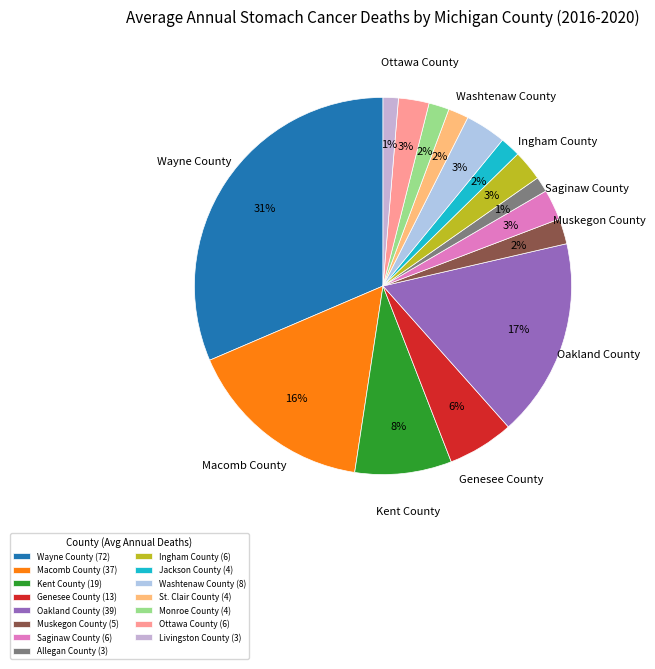

How many segments does this pie chart have?

15